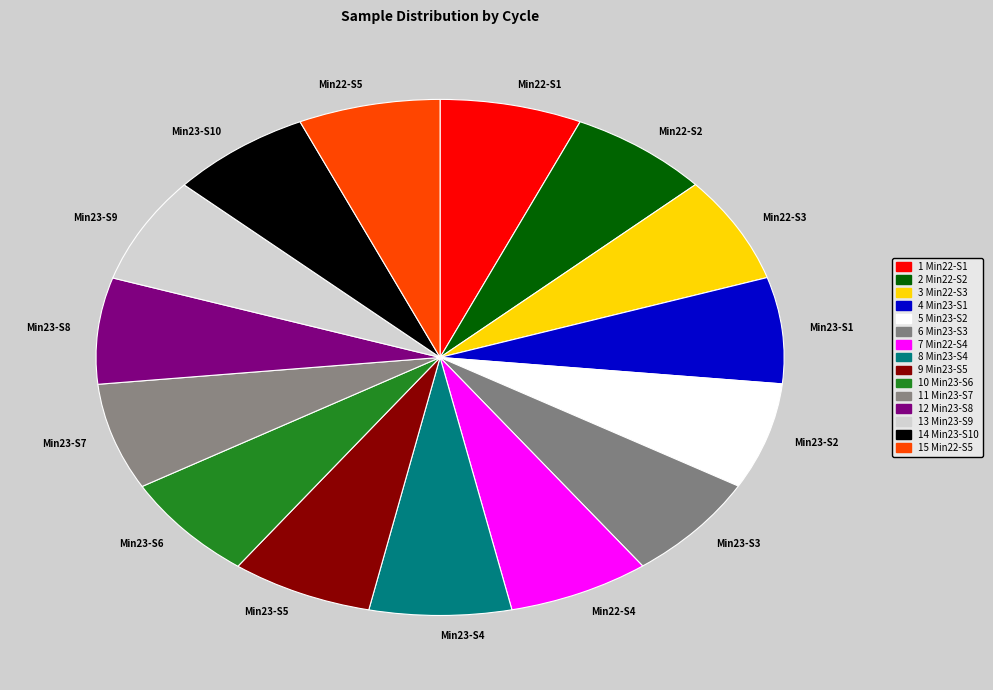

True or false: Min23-S8 accounts for 14% of the total.

False